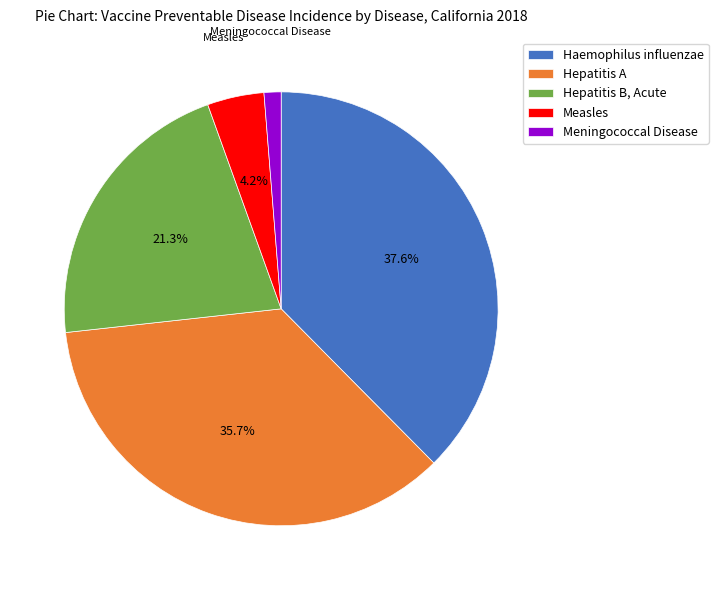

Which slice is the smallest?

Meningococcal Disease